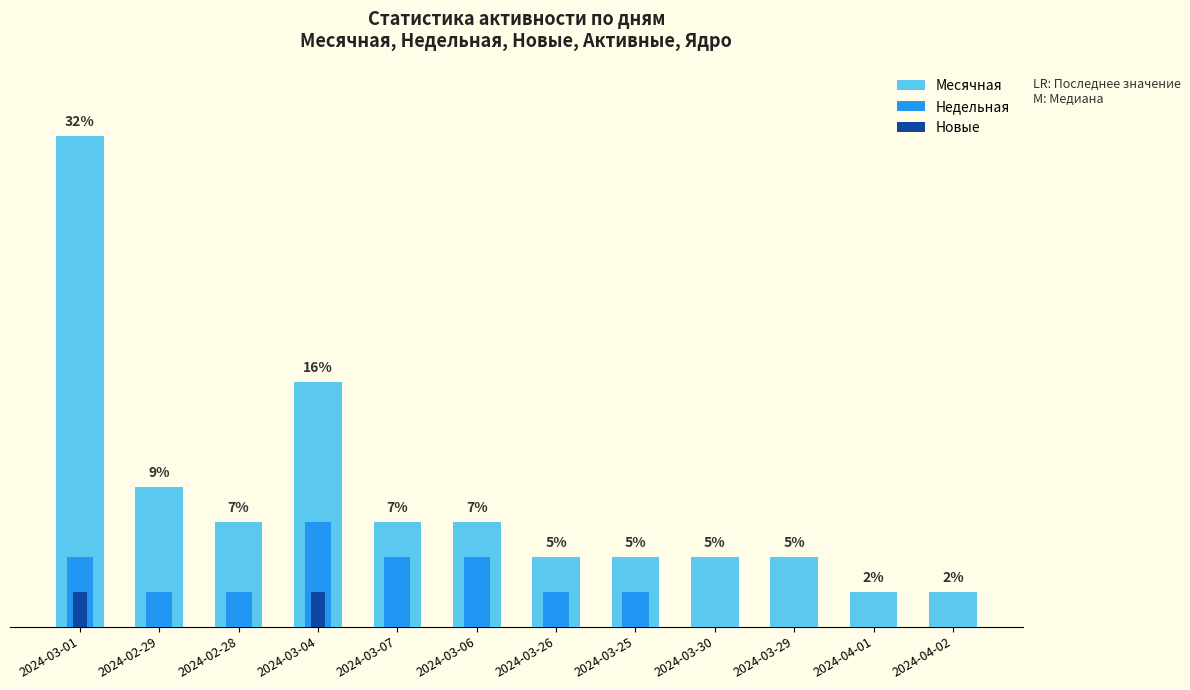

The value of Недельная at 2024-03-06 is 3. True or false?

False